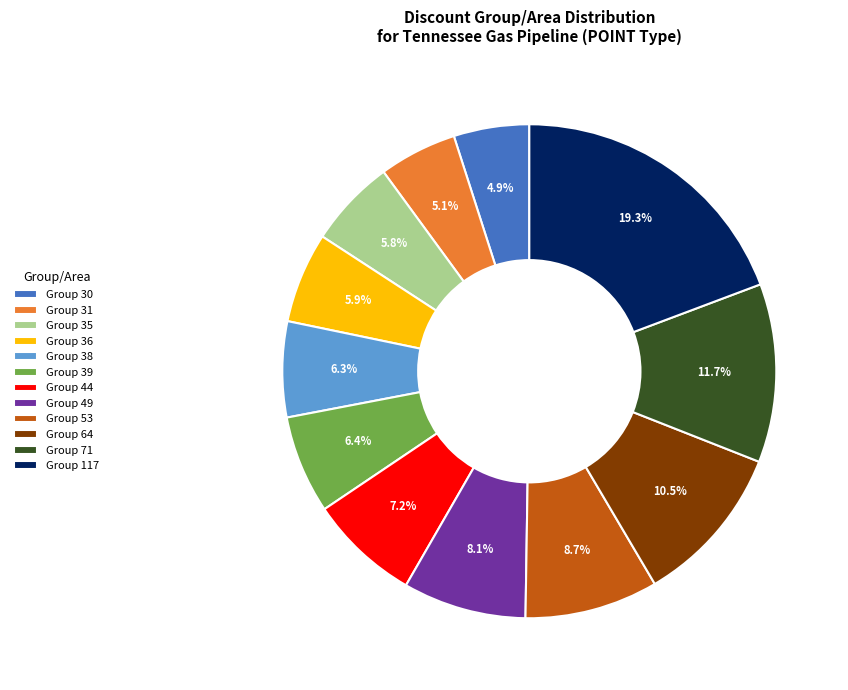

How much of the chart is everything except Group 36?

94.1%